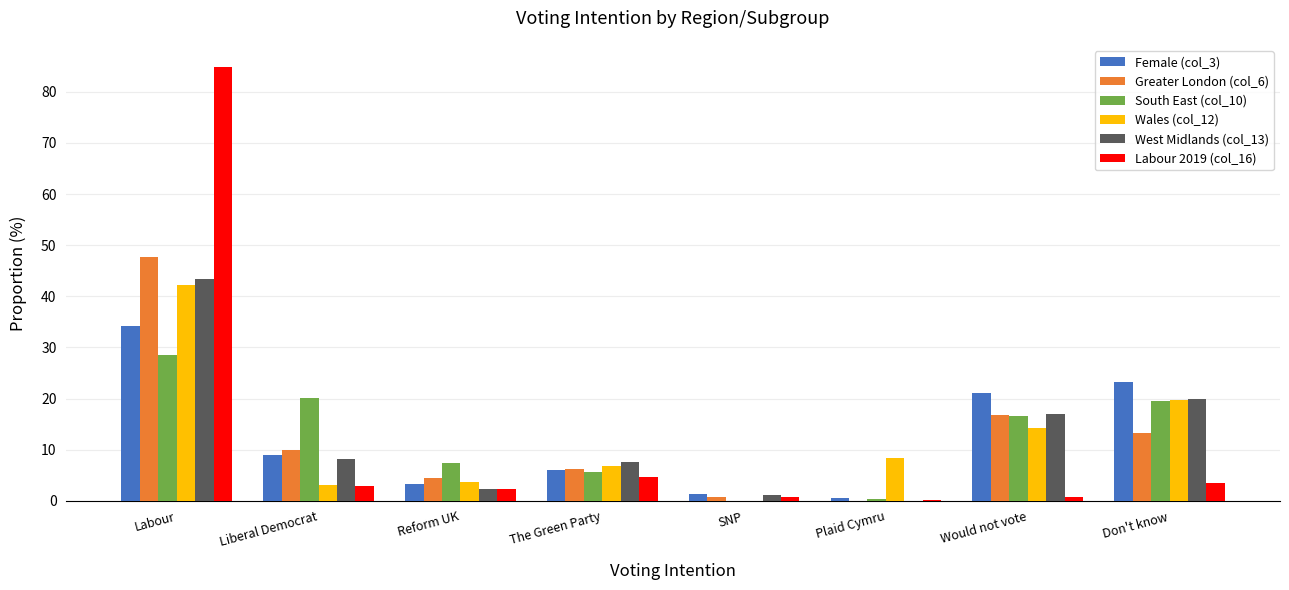

Is it true that Greater London (col_6) equals 4.4 at Reform UK?

True